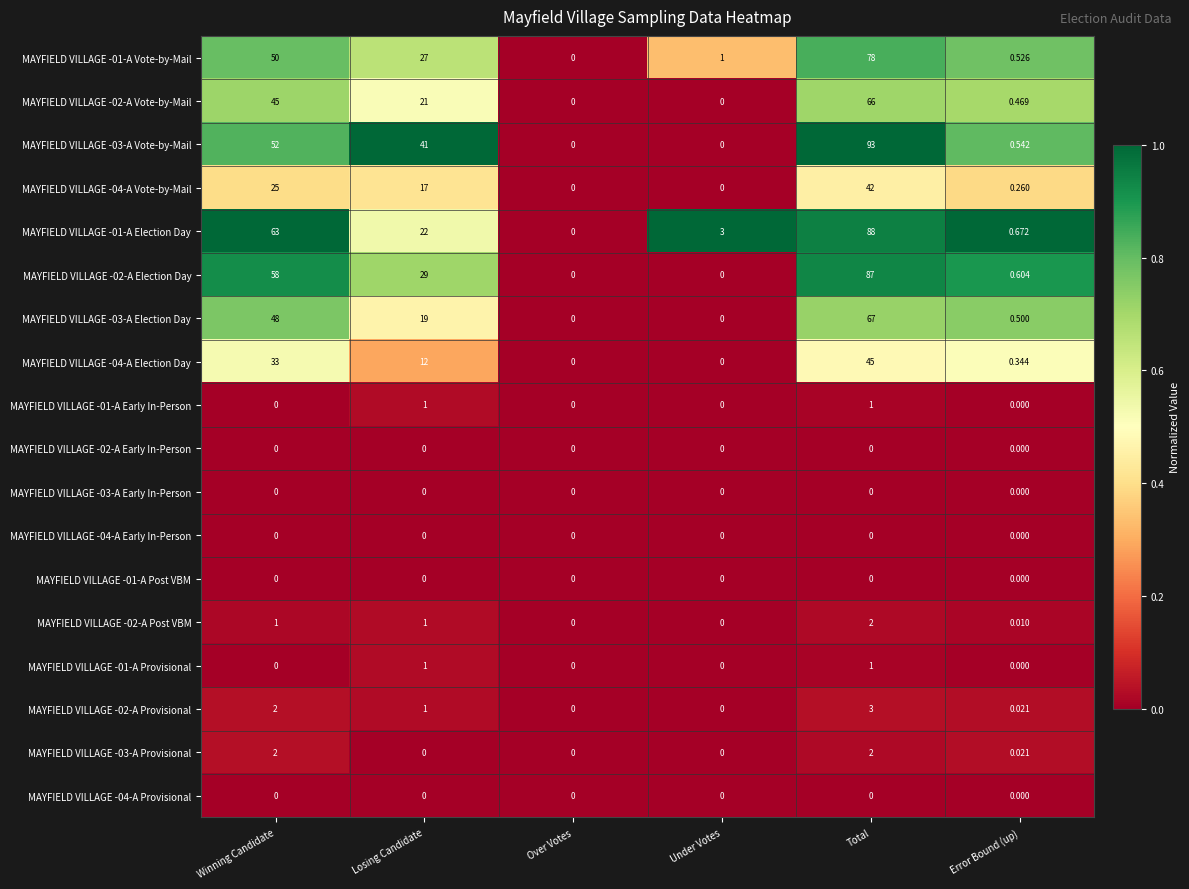

Where does the MAYFIELD VILLAGE -03-A Election Day series first go above 19?

Winning Candidate